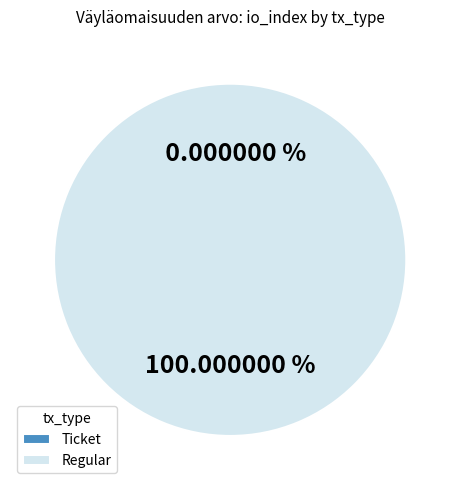

What is the largest slice in the pie chart?

Regular